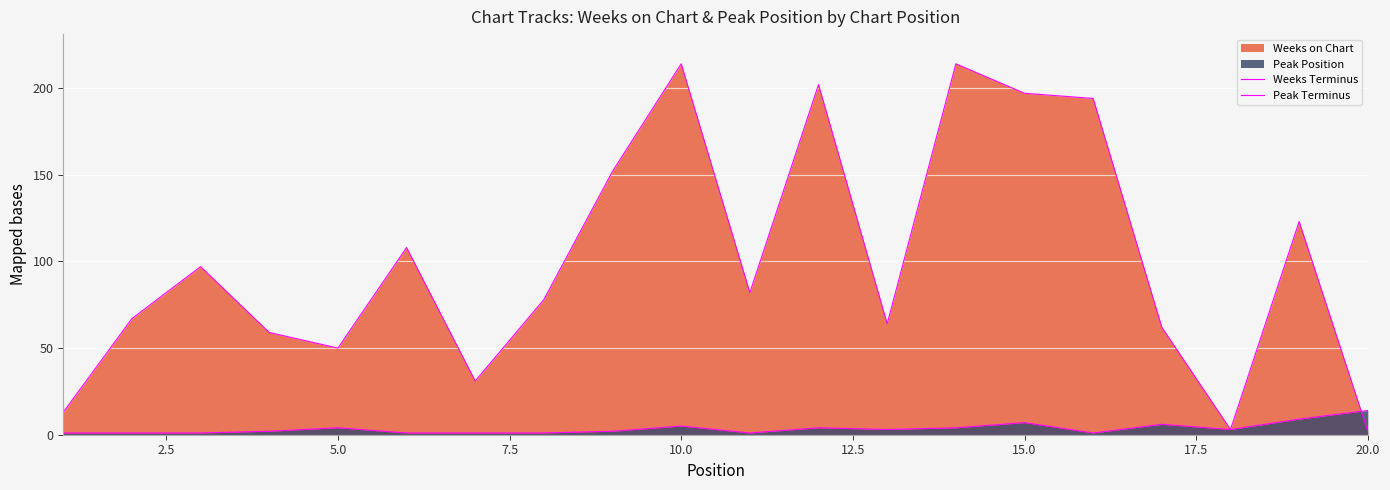

What is the value of the Weeks Terminus point at the 15th from the left?

197